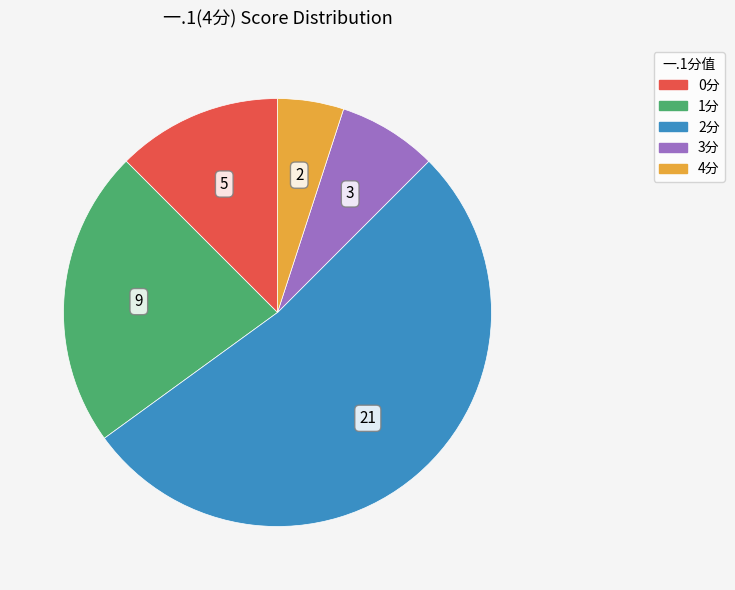

Is there a majority slice in this chart?

Yes